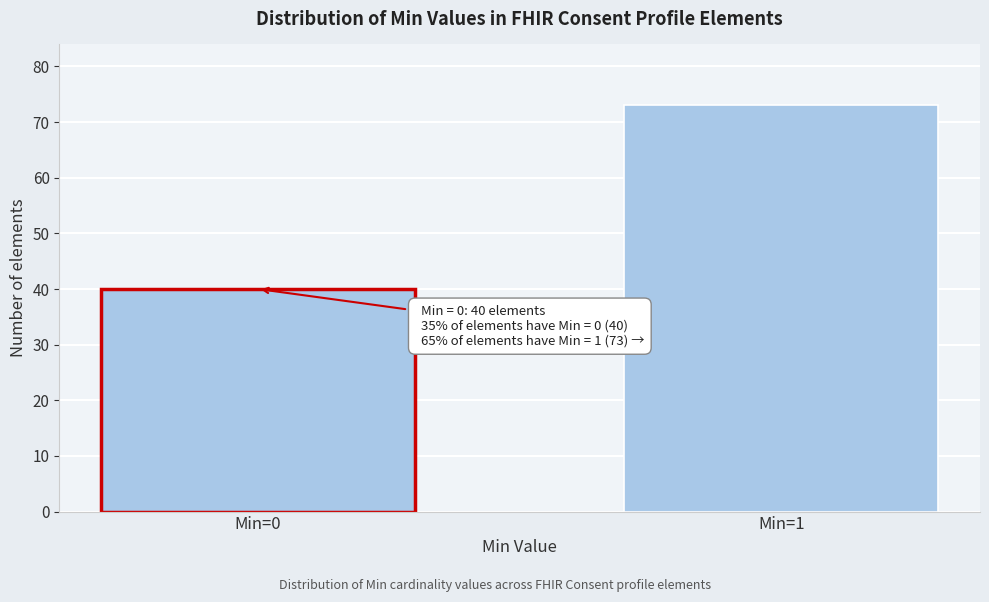

Reading left to right, extract all data points from this chart.

40	73